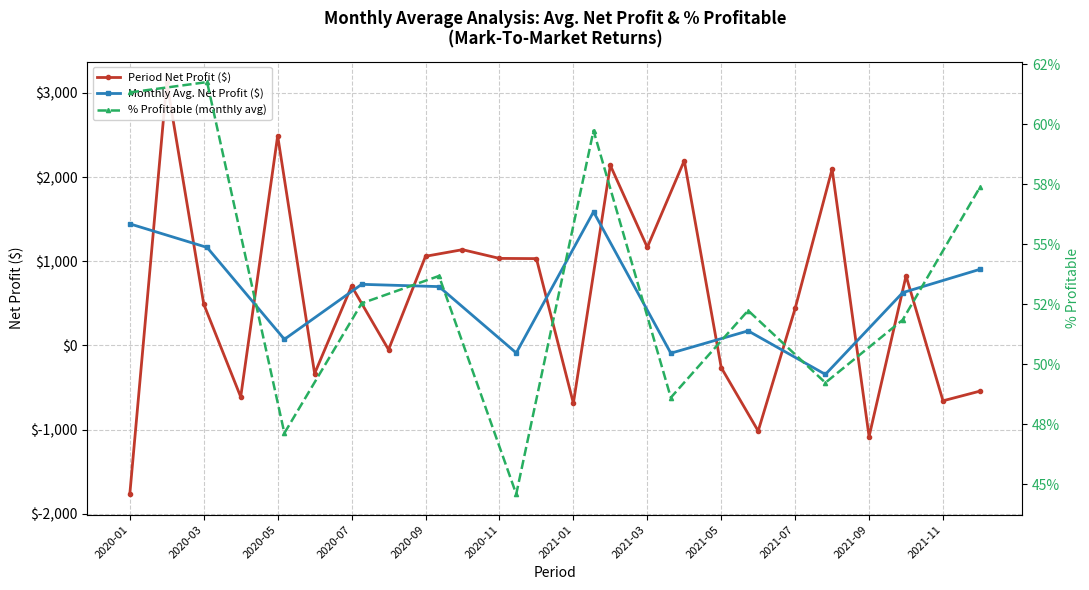

What is the difference between the second highest and minimum values in the % Profitable series?

16.7